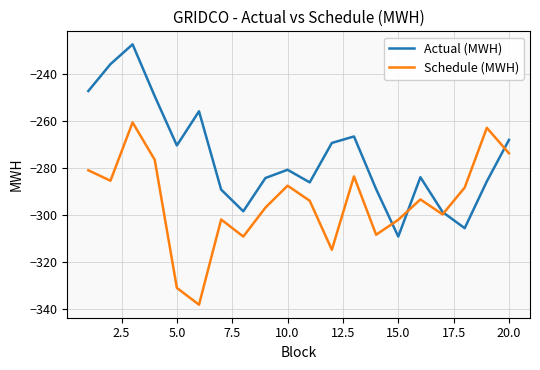

In Actual (MWH), how many points are higher than both neighbors (excluding endpoints)?

5